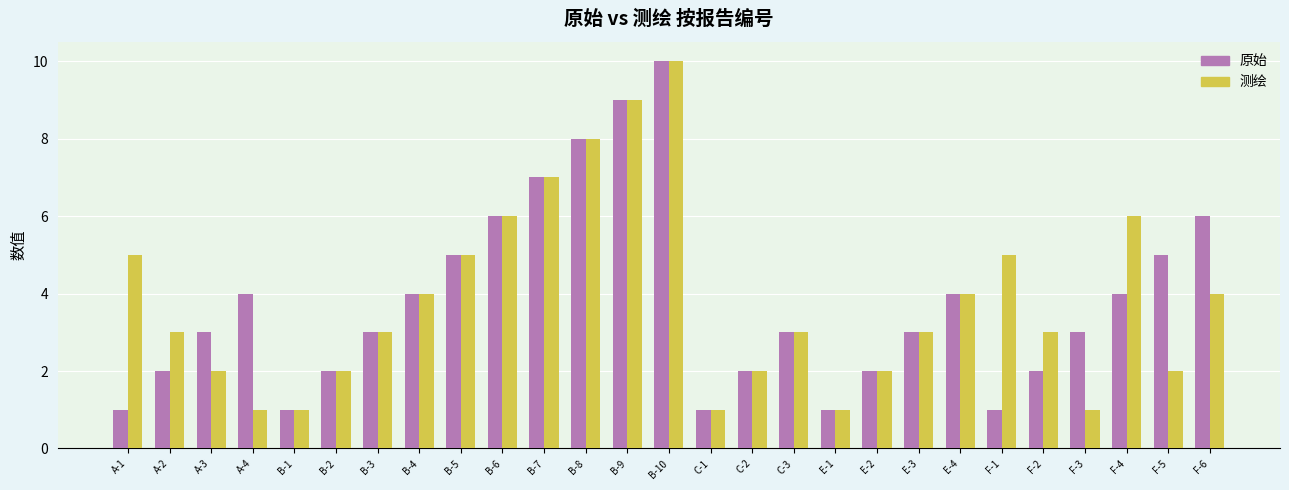

Are the bars grouped side by side (vs. stacked)?

Yes